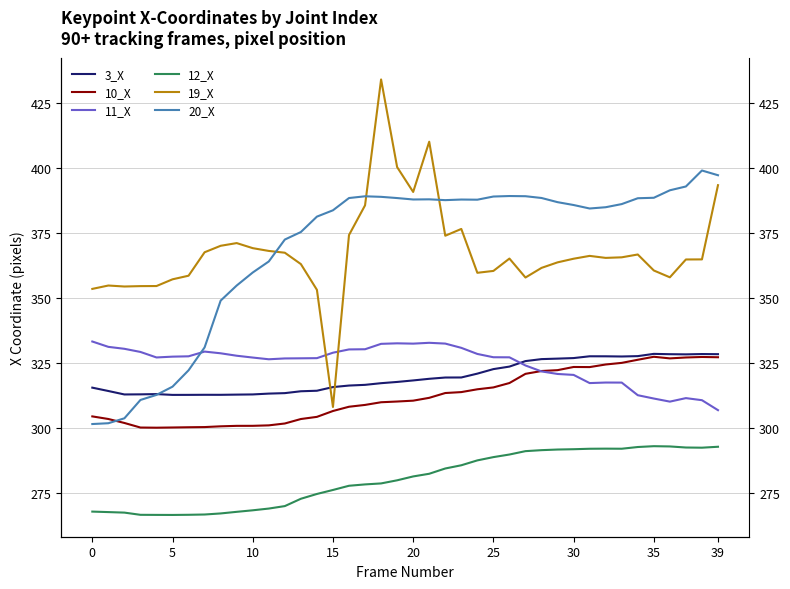

Reading right to left, what are all the values shown in this chart?

3_X: 328.4	328.4	328.3	328.4	328.5	327.6	327.5	327.6	327.6	326.9	326.7	326.5	325.7	323.6	322.6	320.9	319.4	319.4	318.9	318.3	317.7	317.2	316.6	316.3	315.7	314.3	314.1	313.4	313.2	312.9	312.8	312.7	312.8	312.7	312.7	313.0	312.9	312.9	314.2	315.5
10_X: 327.2	327.3	327.1	326.8	327.4	326.2	325.0	324.4	323.4	323.5	322.2	321.9	320.8	317.3	315.6	314.9	313.8	313.4	311.6	310.5	310.2	309.9	308.9	308.1	306.5	304.2	303.4	301.7	301.0	300.8	300.8	300.6	300.3	300.2	300.2	300.1	300.1	301.9	303.4	304.4
11_X: 306.8	310.7	311.5	310.1	311.3	312.6	317.4	317.5	317.3	320.4	320.8	321.8	324.0	327.2	327.2	328.5	330.8	332.5	332.8	332.4	332.6	332.4	330.3	330.2	329.0	326.9	326.8	326.8	326.4	327.1	327.8	328.7	329.4	327.6	327.4	327.1	329.2	330.5	331.2	333.3
12_X: 292.7	292.4	292.4	292.9	293.0	292.6	292.0	292.0	292.0	291.8	291.7	291.4	291.1	289.8	288.8	287.5	285.6	284.4	282.3	281.3	279.8	278.6	278.2	277.7	276.1	274.6	272.7	269.9	268.9	268.3	267.7	267.1	266.6	266.5	266.5	266.5	266.5	267.4	267.6	267.8
19_X: 393.5	364.9	364.9	358.0	360.6	366.8	365.7	365.5	366.2	365.1	363.8	361.6	357.9	365.2	360.4	359.7	376.6	374.0	410.2	390.9	400.4	434.2	385.7	374.3	308.1	353.2	363.1	367.5	368.1	369.2	371.2	370.1	367.6	358.6	357.2	354.6	354.6	354.4	354.8	353.5
20_X: 397.3	399.1	393.0	391.5	388.6	388.4	386.2	385.0	384.5	385.8	386.9	388.5	389.2	389.3	389.1	387.9	387.9	387.7	388.0	388.0	388.5	389.0	389.2	388.5	383.8	381.4	375.4	372.5	364.1	359.8	354.8	349.0	331.0	322.2	315.9	312.7	310.8	303.7	301.8	301.5